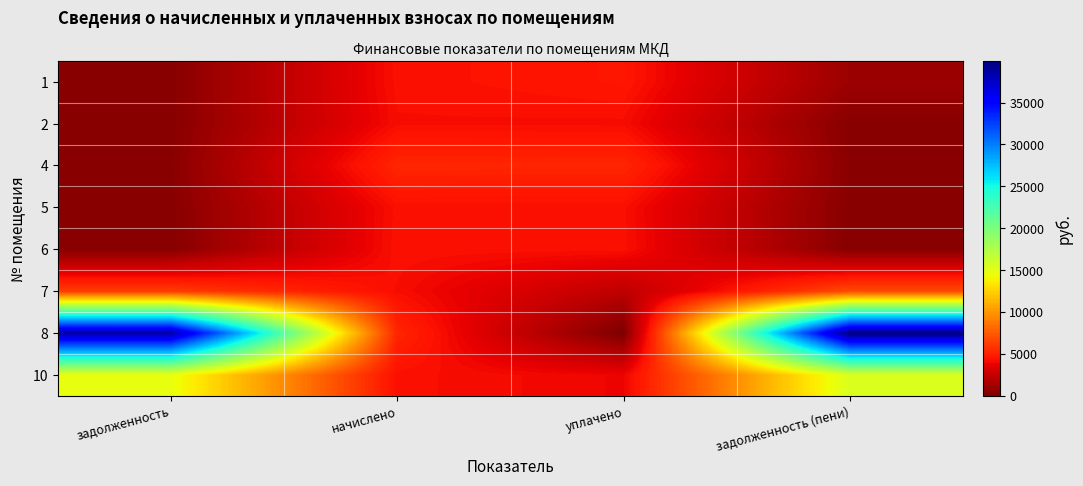

At how many categories does at least one series exceed 27753?

2